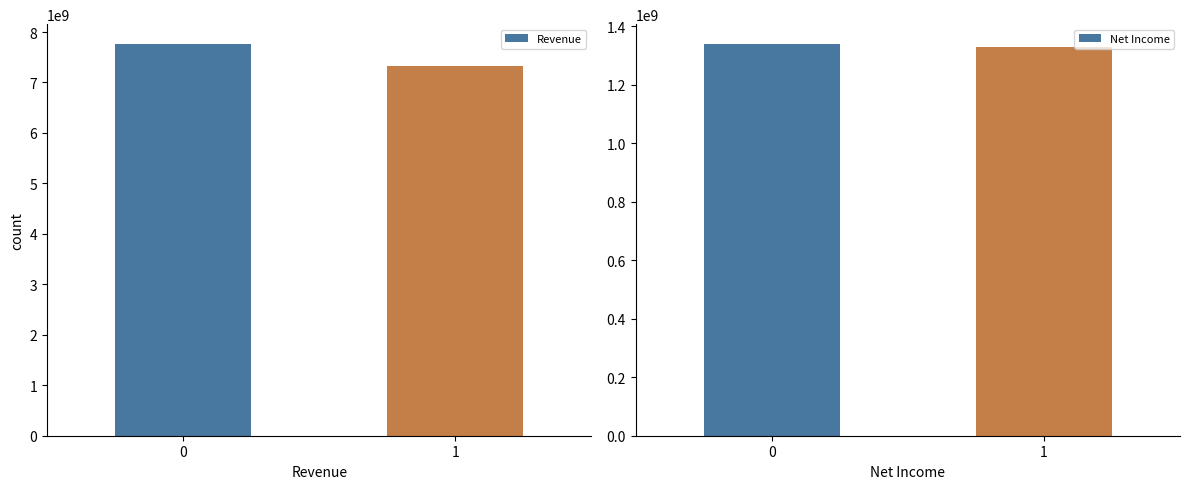

Is it true that Revenue equals 10096859609.1 at 1?

False